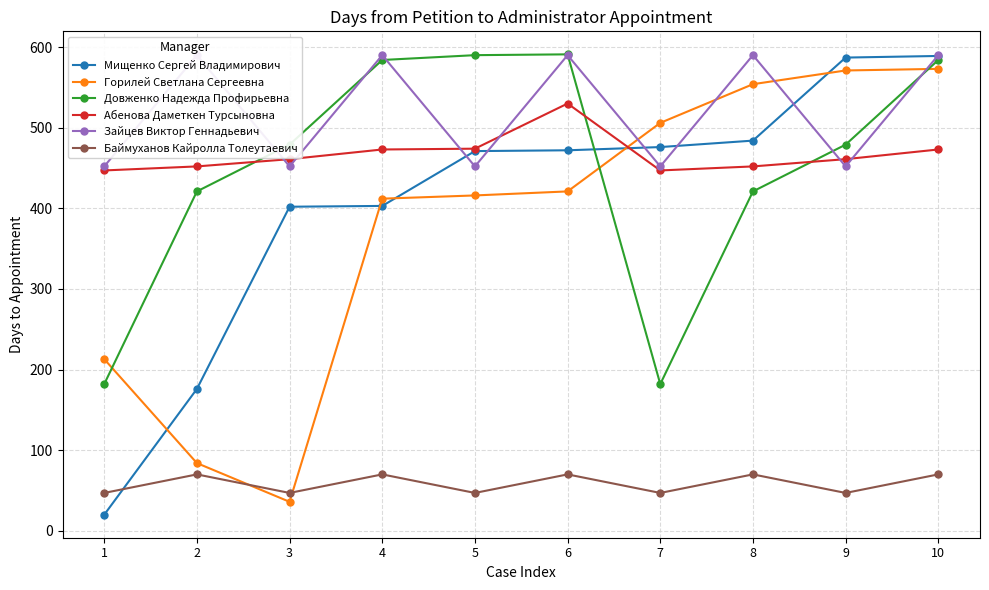

Is the value of Абенова Даметкен Турсыновна at 8 greater than the value of Зайцев Виктор Геннадьевич at 10?

No